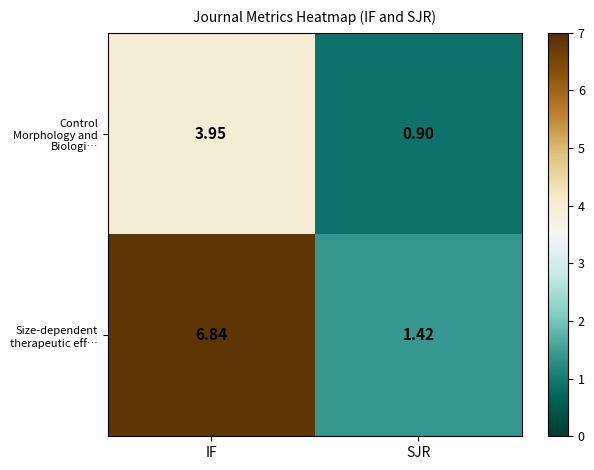

Which series has the largest total across all categories?

Size-dependent therapeutic eff…